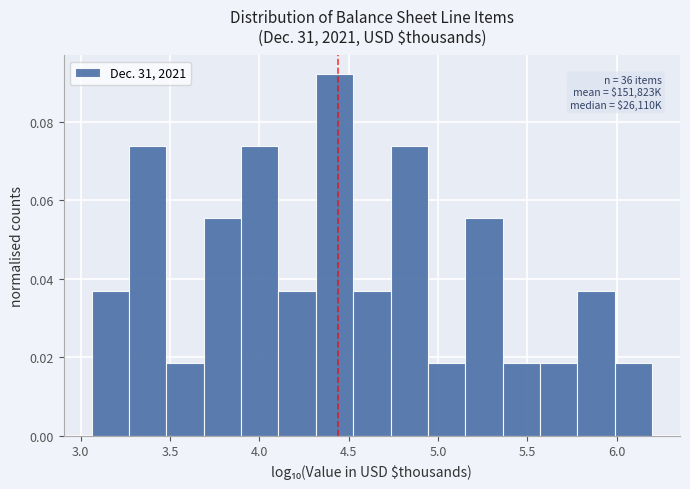

Over which range of the x-axis is the bar tallest?

4.30 to 4.50